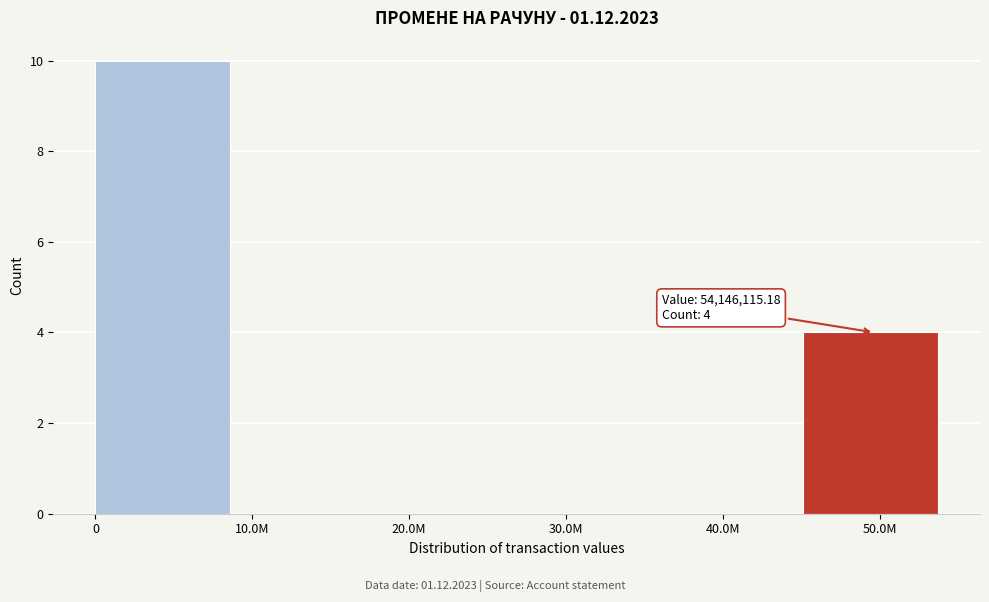

Reading left to right, list all the values displayed in this chart.

0=10	10.0M=0	20.0M=0	30.0M=0	40.0M=0	50.0M=4